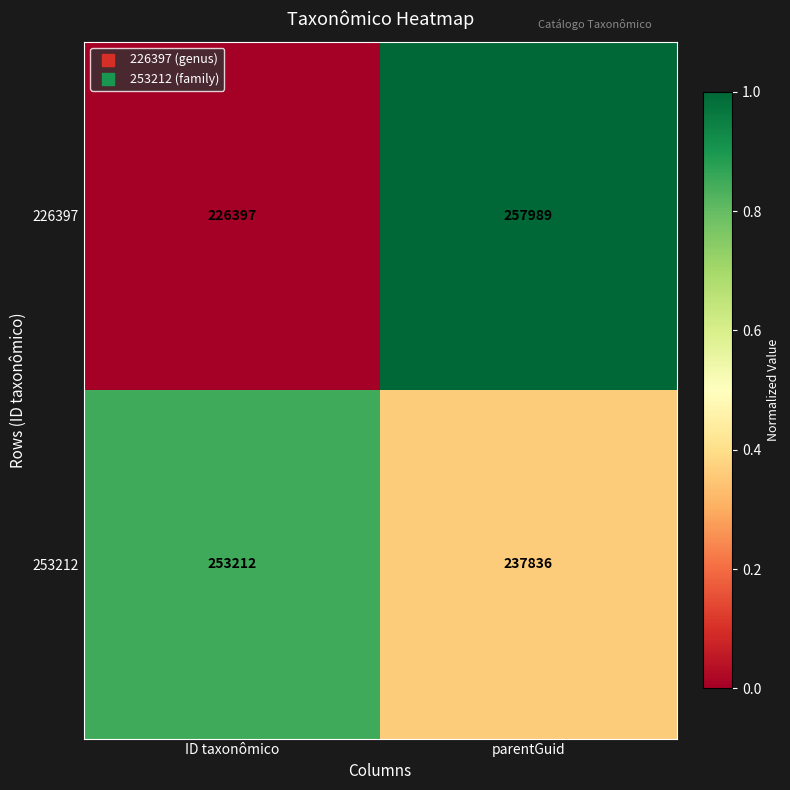

Reading left to right, extract all data points from this chart.

226397: ID taxonômico=226397	parentGuid=257989
253212: ID taxonômico=253212	parentGuid=237836